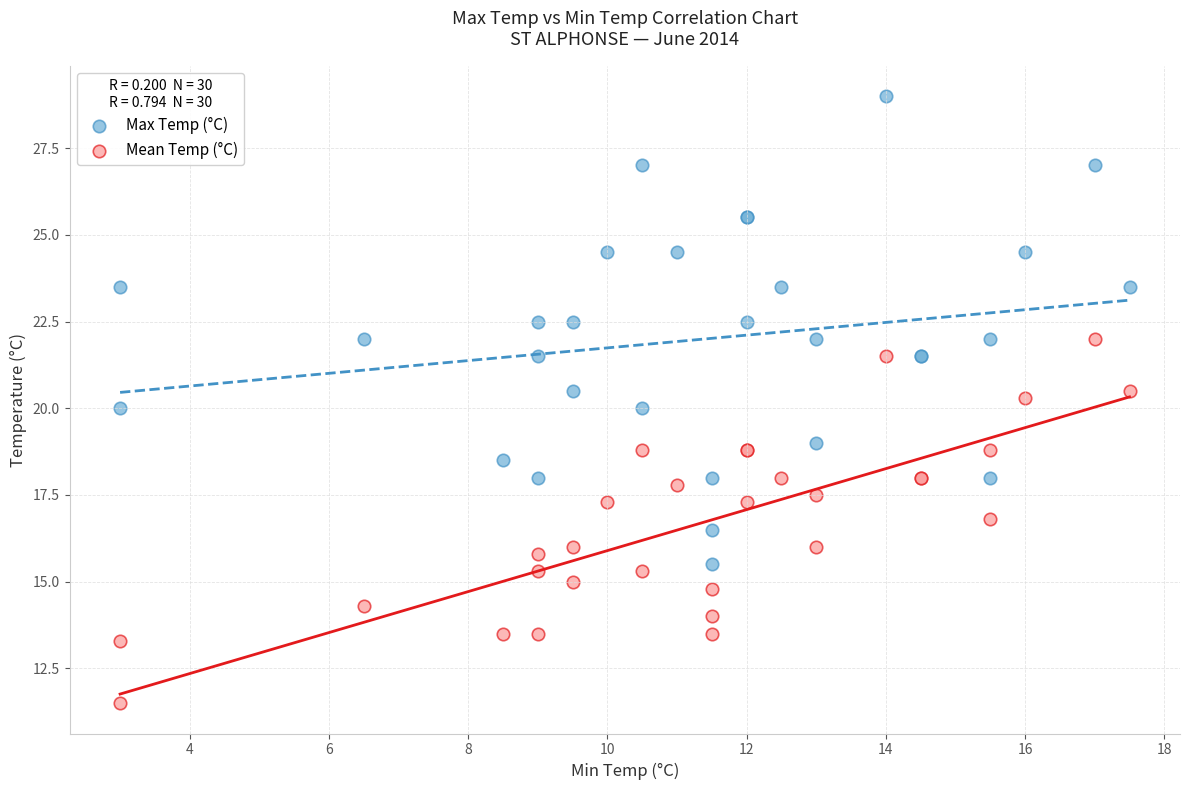

Which series contains the highest Y value?

Max Temp (°C)